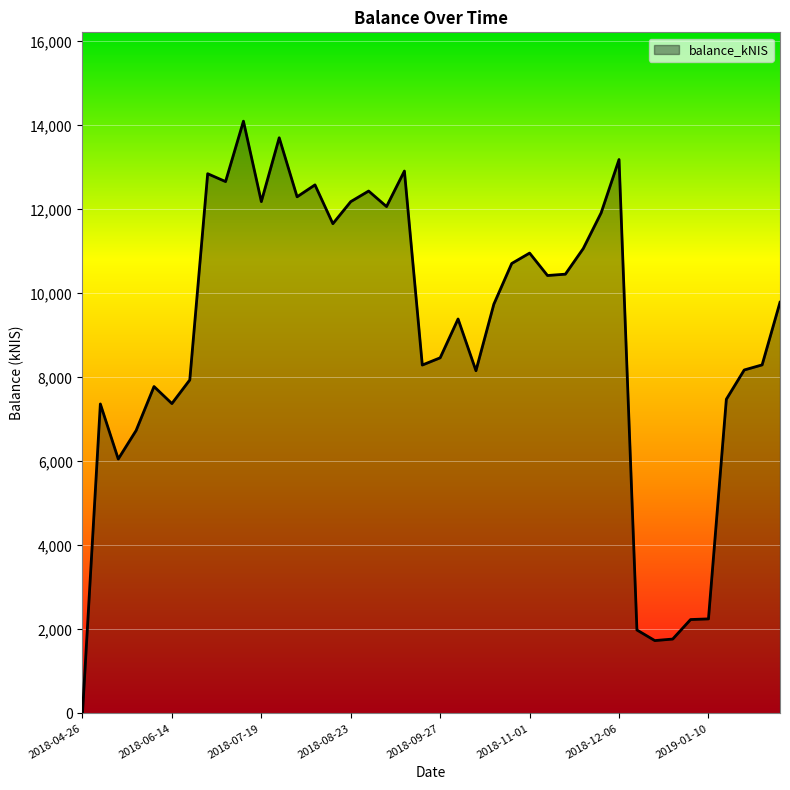

What is the maximum value shown in the chart?

14099.7